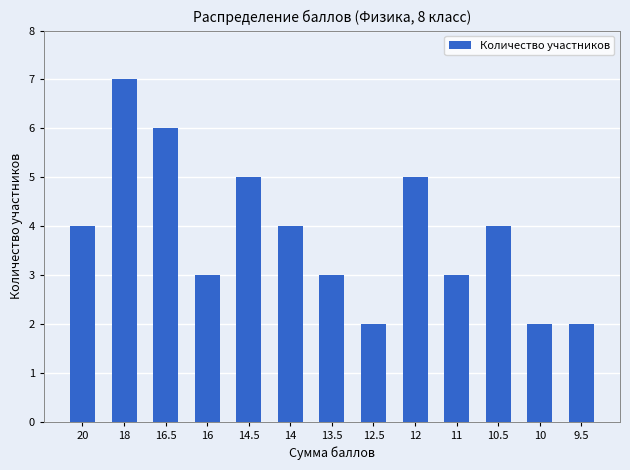

What is the change in value from 11 to 10.5?

+1